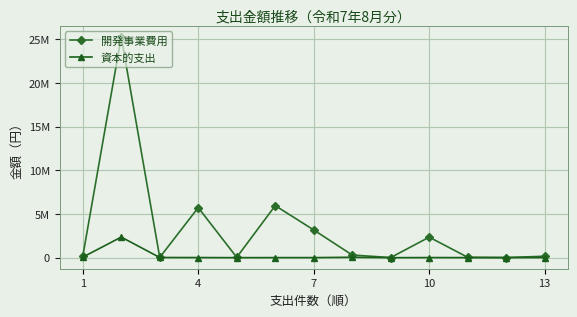

What is the difference between the second highest and minimum values in the 開発事業費用 series?

5940198